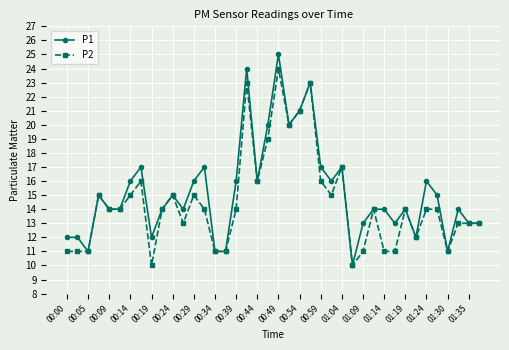

What is the sum of all P1 values?

608